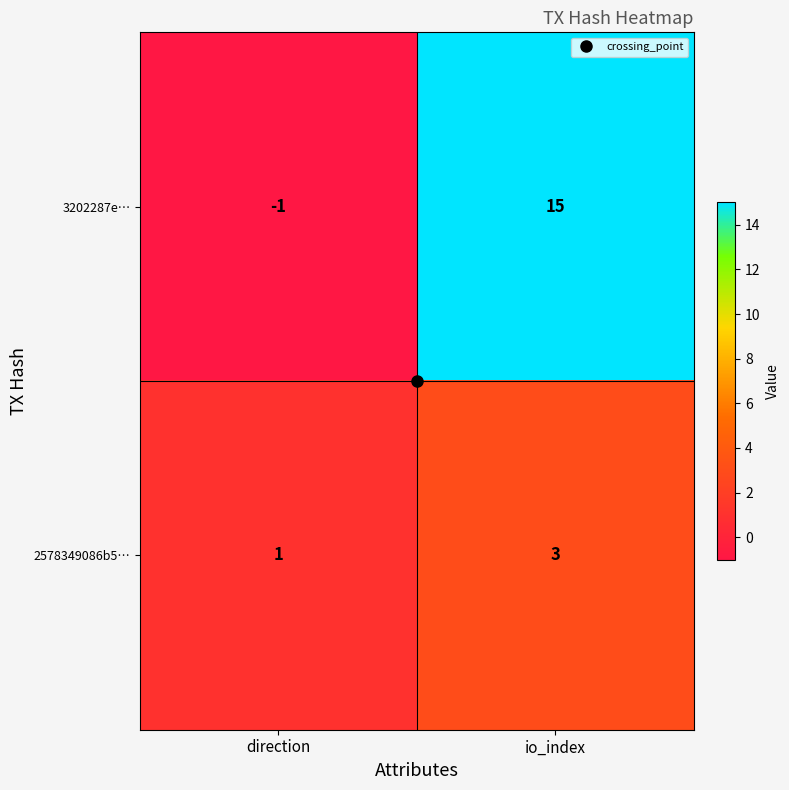

How many data points does each series have?

2